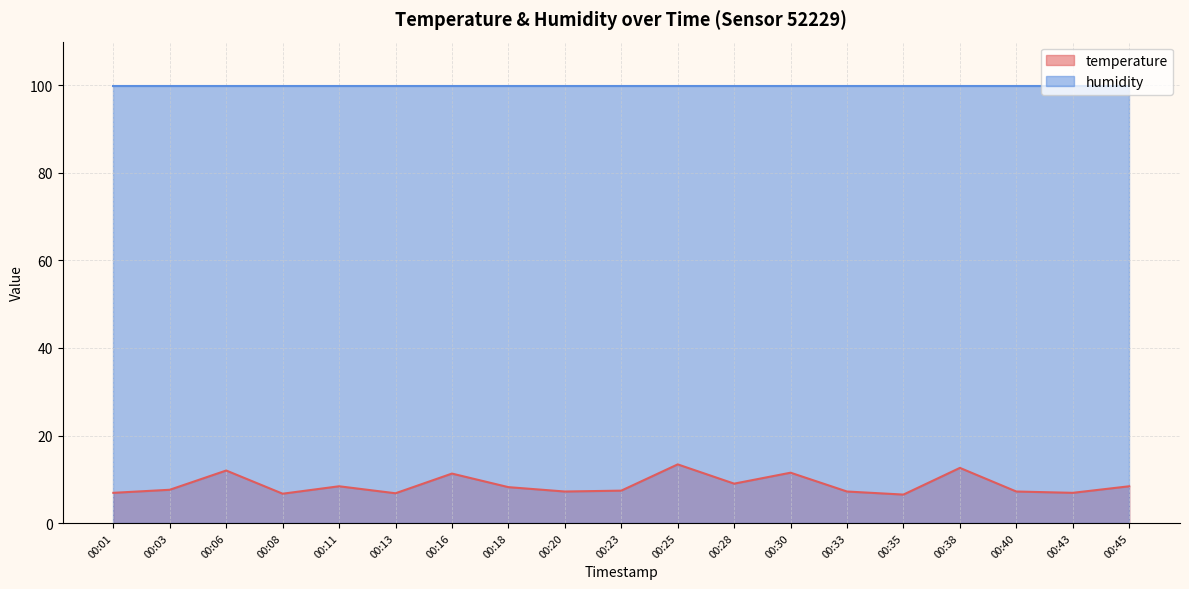

Between 00:23 and 00:11, which is larger?

00:11